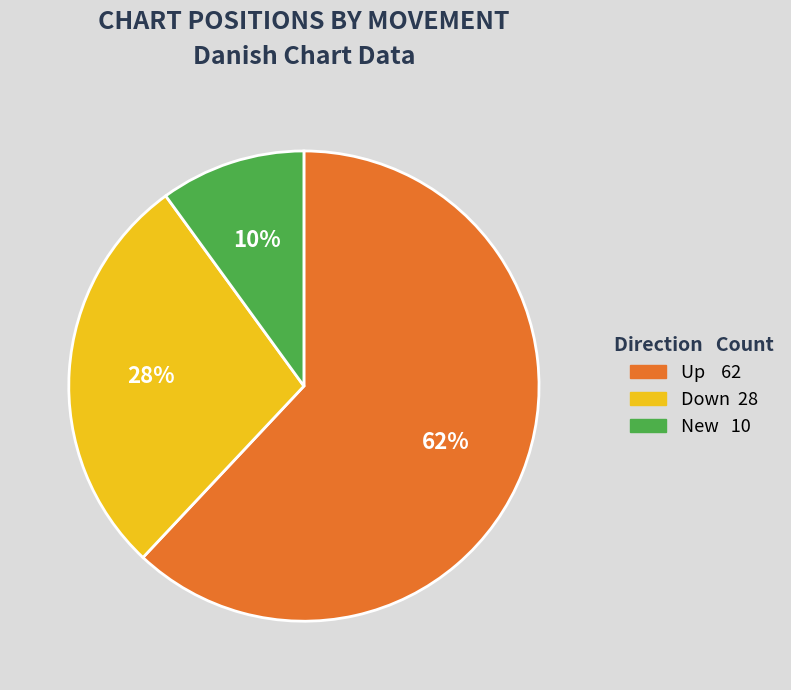

To the nearest percent, what is the average slice percentage?

33%